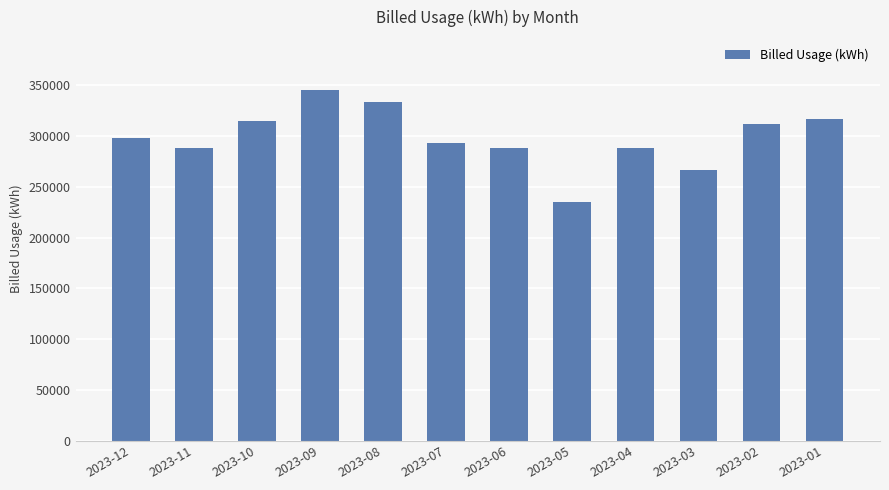

Reading left to right, what are all the values shown in this chart?

2023-12=297600	2023-11=288000	2023-10=314400	2023-09=345600	2023-08=333600	2023-07=292800	2023-06=288000	2023-05=235200	2023-04=288000	2023-03=266400	2023-02=312000	2023-01=316800